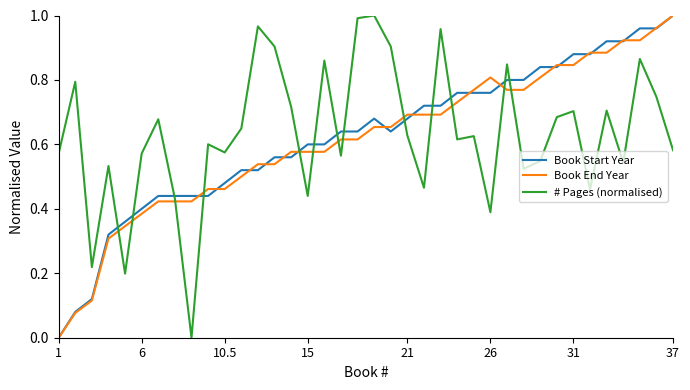

At which category does Book Start Year reach its first local peak?

19